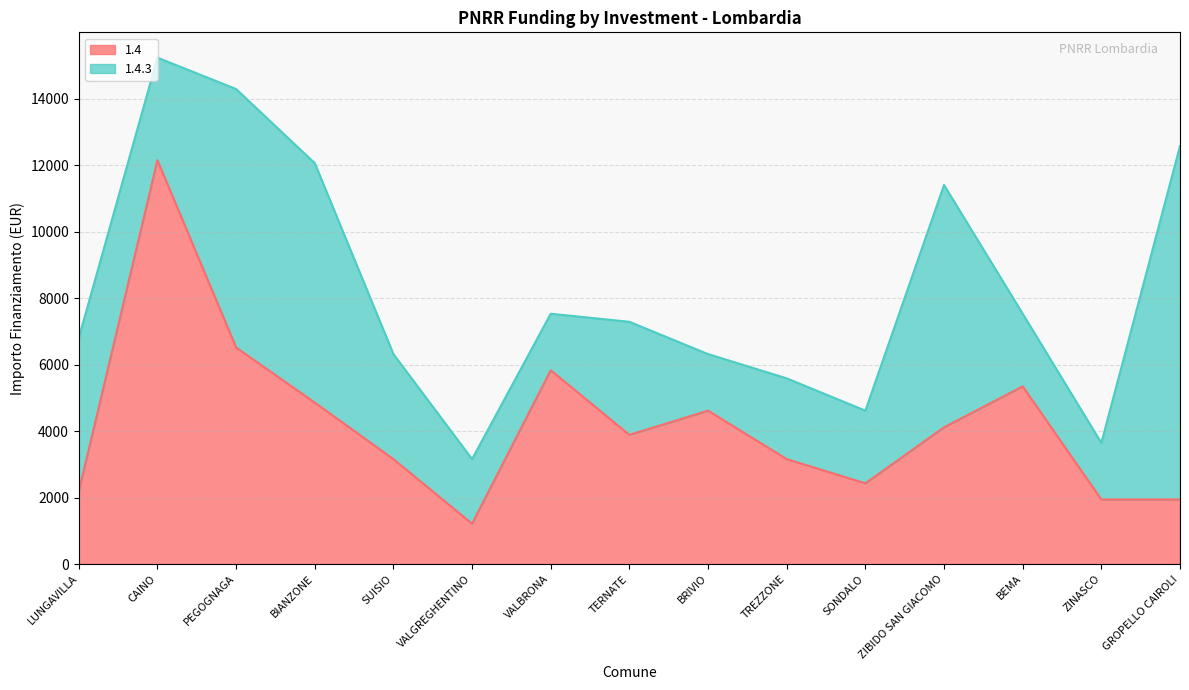

At which label is the value closest to 6682?

PEGOGNAGA